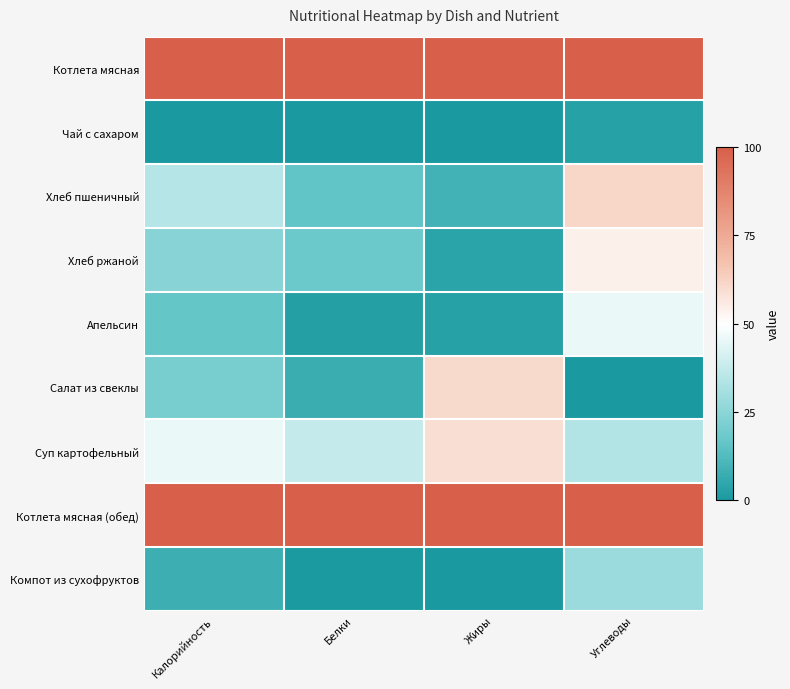

At which category is the sum across all series the highest?

Углеводы